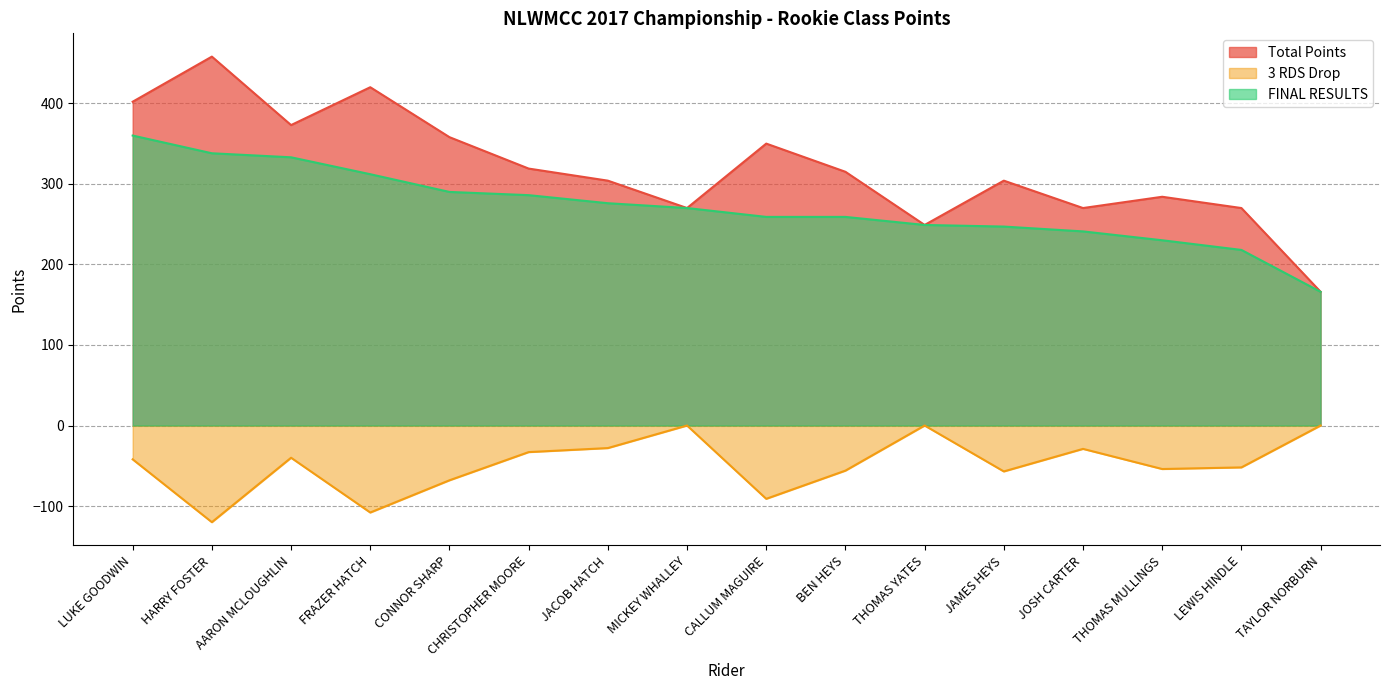

Where is FINAL RESULTS nearest to the value 263?

CALLUM MAGUIRE